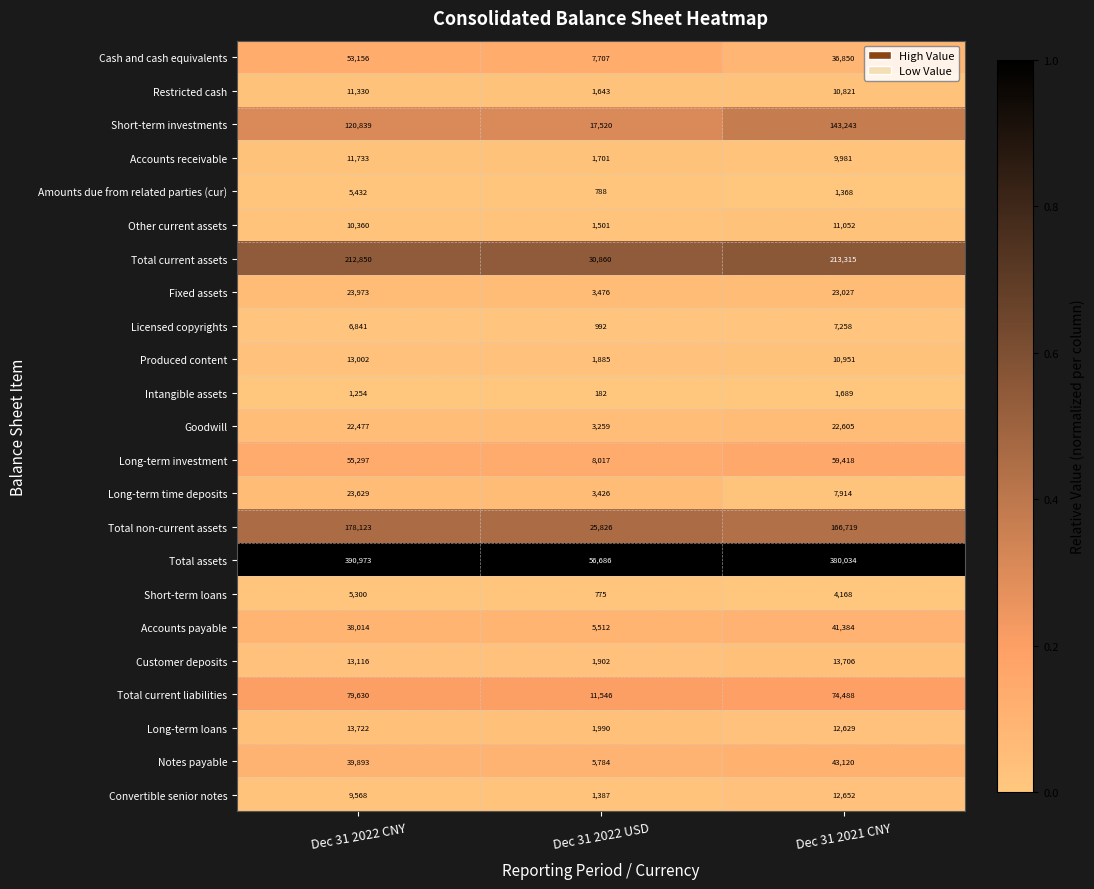

Which category has the lowest value across all series?

Dec 31 2022 USD